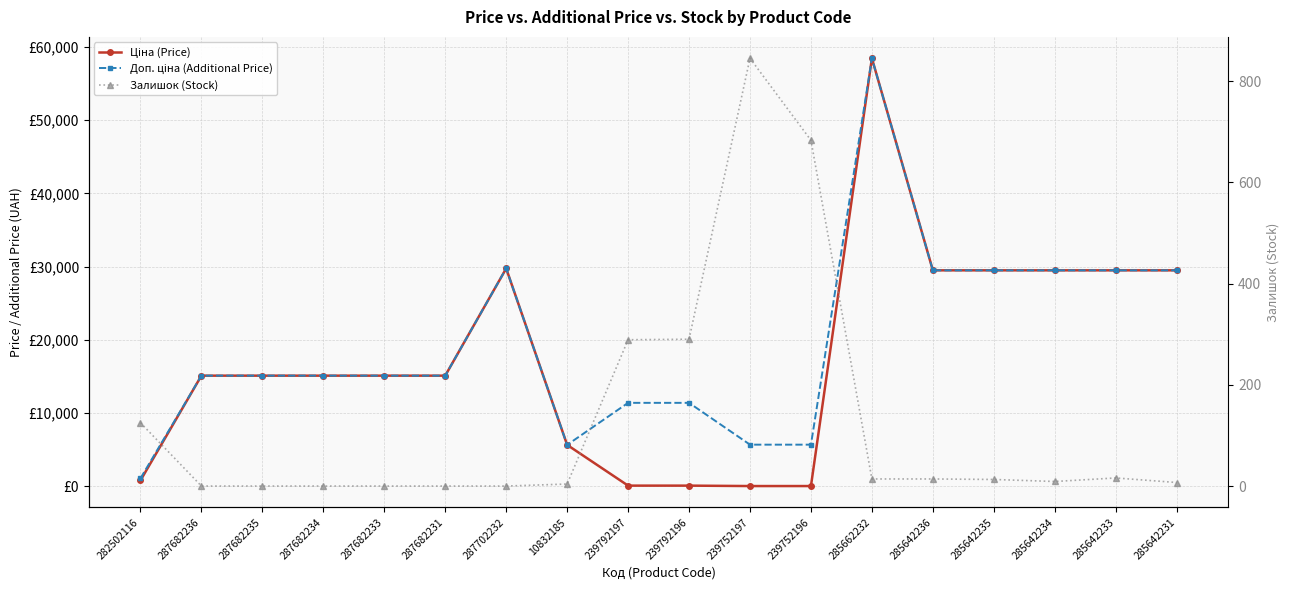

How many lines are shown in the chart?

3